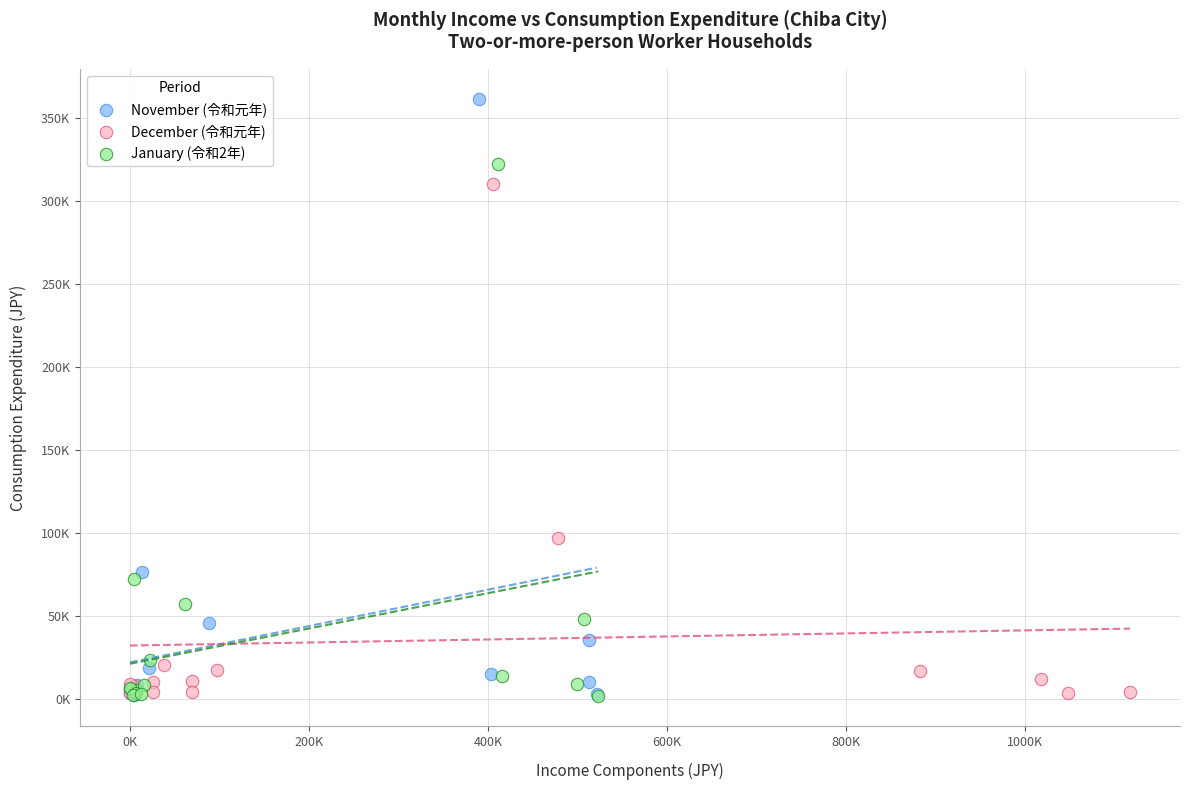

What are all the series names shown in the legend?

November (令和元年), December (令和元年), January (令和2年)